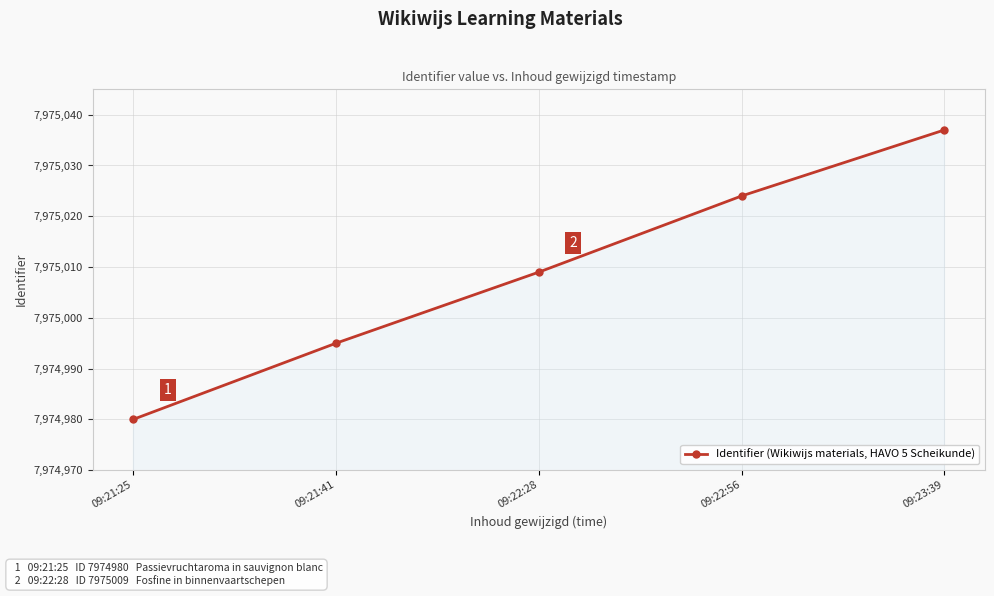

Reading left to right, extract all data points from this chart.

7974980	7974995	7975009	7975024	7975037